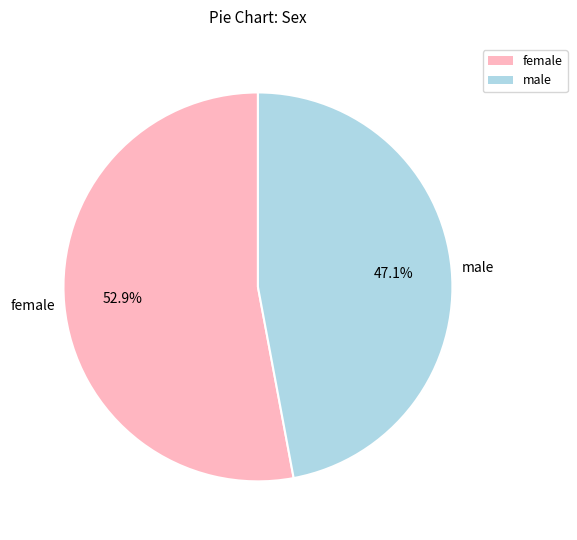

To the nearest percent, what is the combined percentage of male and female?

100%